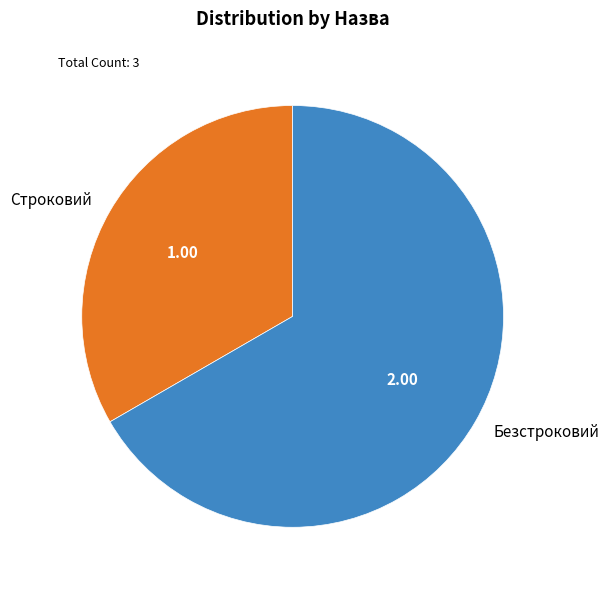

What is the smallest slice in the pie chart?

Строковий